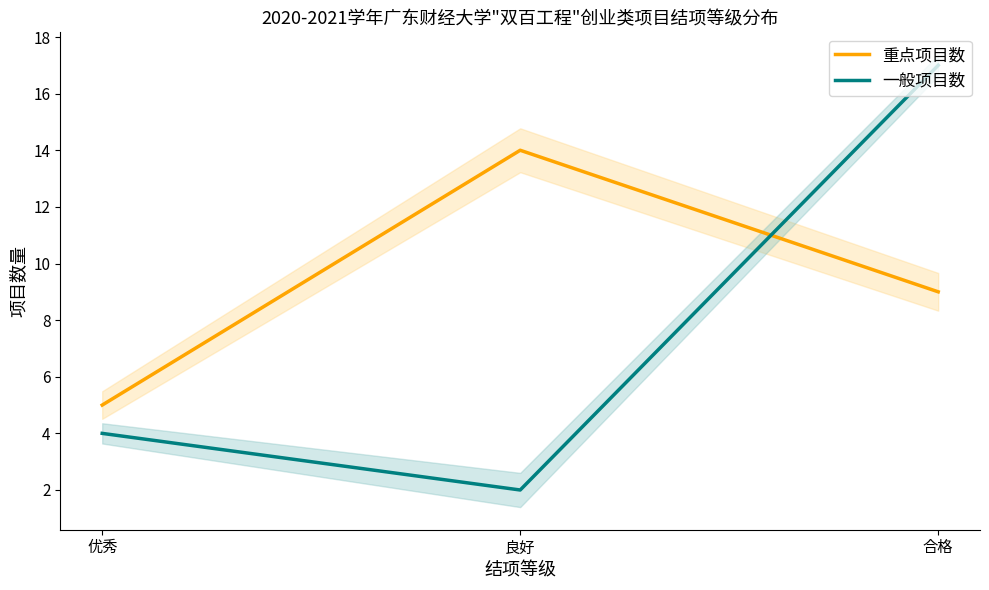

What is the sum of all 重点项目数 values?

28